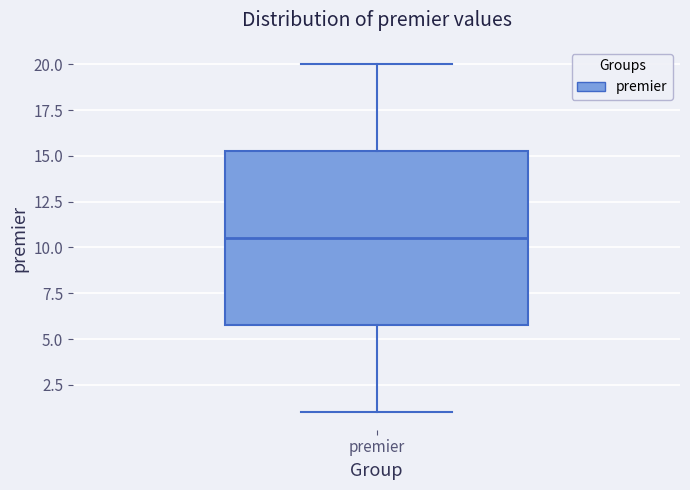

Where does the upper whisker of the box for premier end on the y-axis? The values are not printed on the chart, so give them approximately, as read against the axis.

20.0